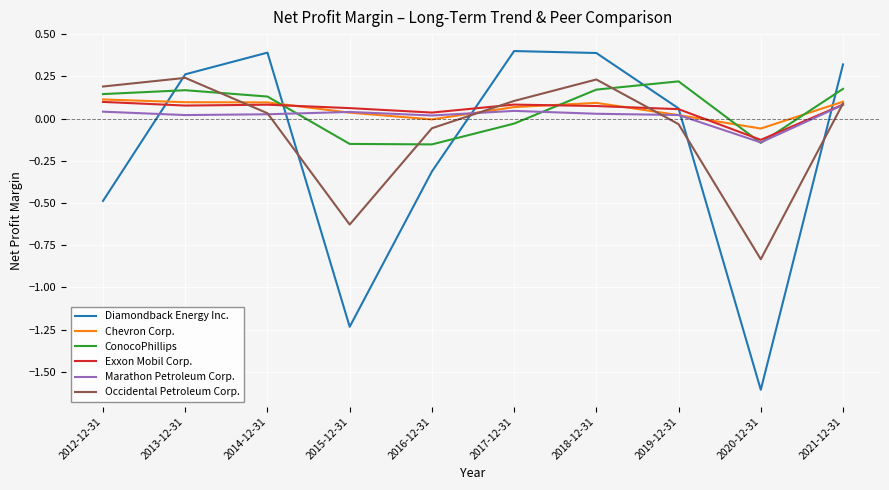

How many intersections are there between Marathon Petroleum Corp. and Diamondback Energy Inc.?

5